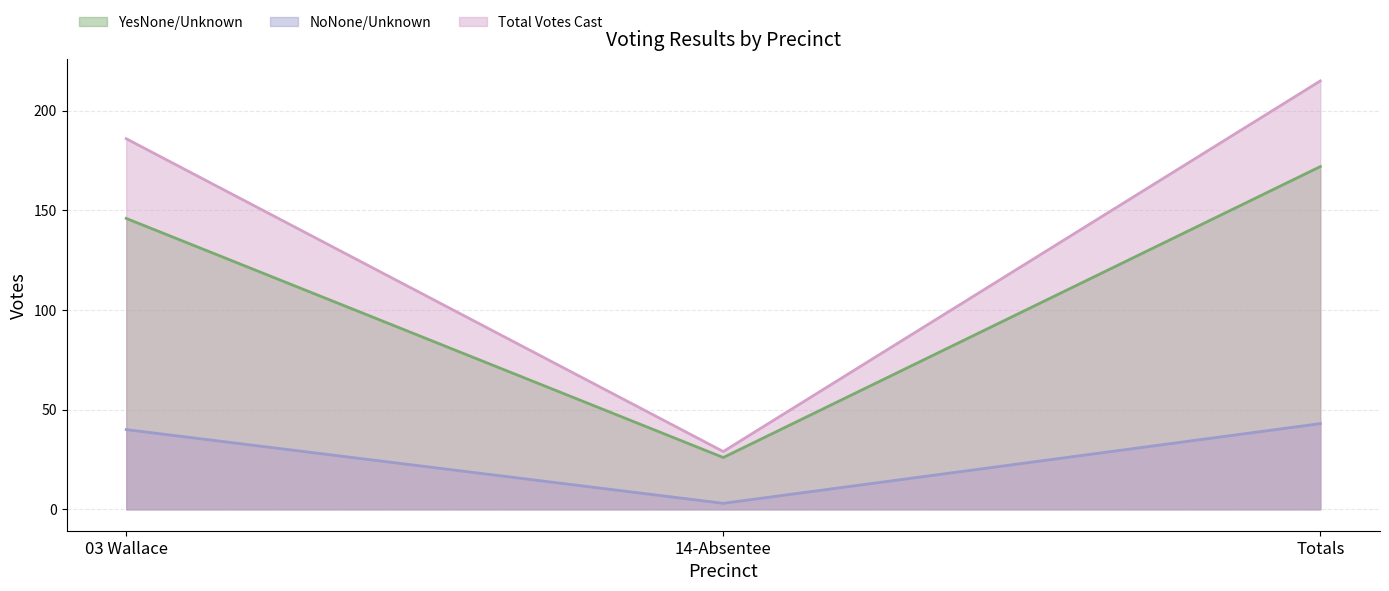

What is the approximate value of NoNone/Unknown at 14-Absentee, to the nearest 5?

5